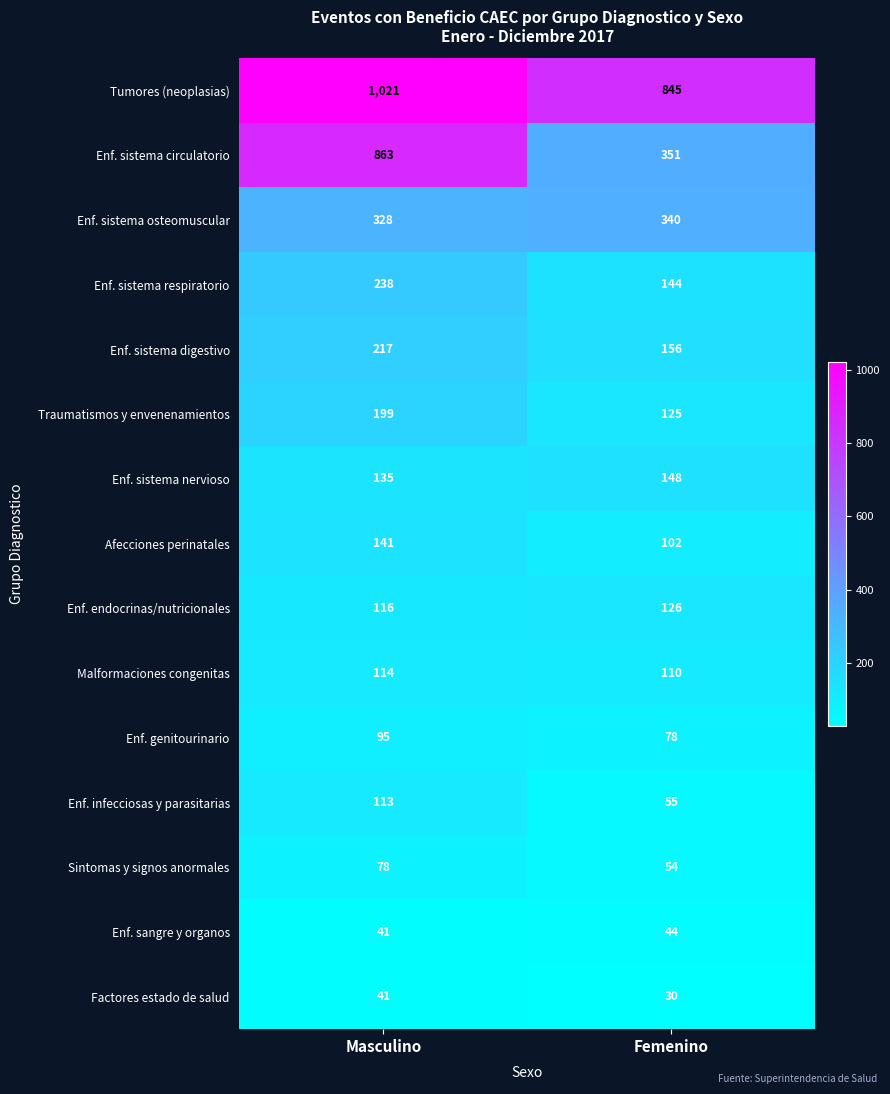

Rank the series at Femenino from highest to lowest value.

Tumores (neoplasias), Enf. sistema circulatorio, Enf. sistema osteomuscular, Enf. sistema digestivo, Enf. sistema nervioso, Enf. sistema respiratorio, Enf. endocrinas/nutricionales, Traumatismos y envenenamientos, Malformaciones congenitas, Afecciones perinatales, Enf. genitourinario, Enf. infecciosas y parasitarias, Sintomas y signos anormales, Enf. sangre y organos, Factores estado de salud